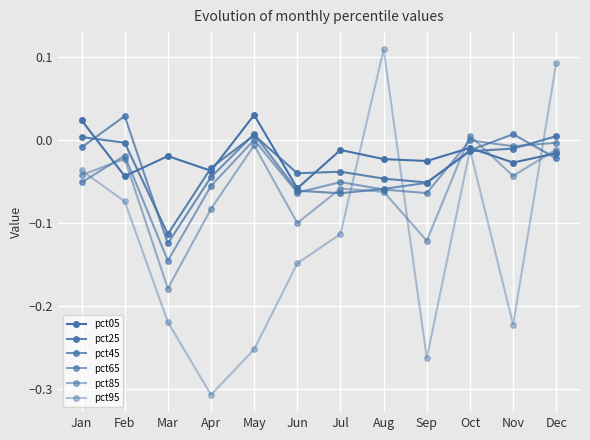

Between which two adjacent categories do pct25 and pct45 first intersect?

Jan and Feb